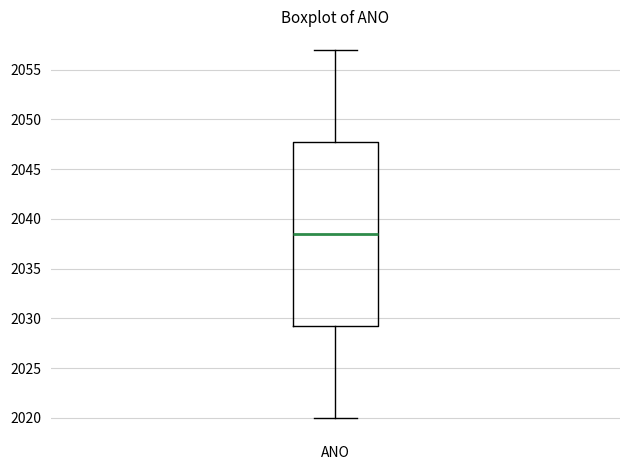

Transcribe this box plot: give where the median line is, the range the box spans, and where the two whiskers end, as read against the y-axis. The values are not printed on the chart, so give them approximately, as read against the axis.

median 2038.5, box 2029.5 to 2048.0, whiskers 2020.0 to 2057.0